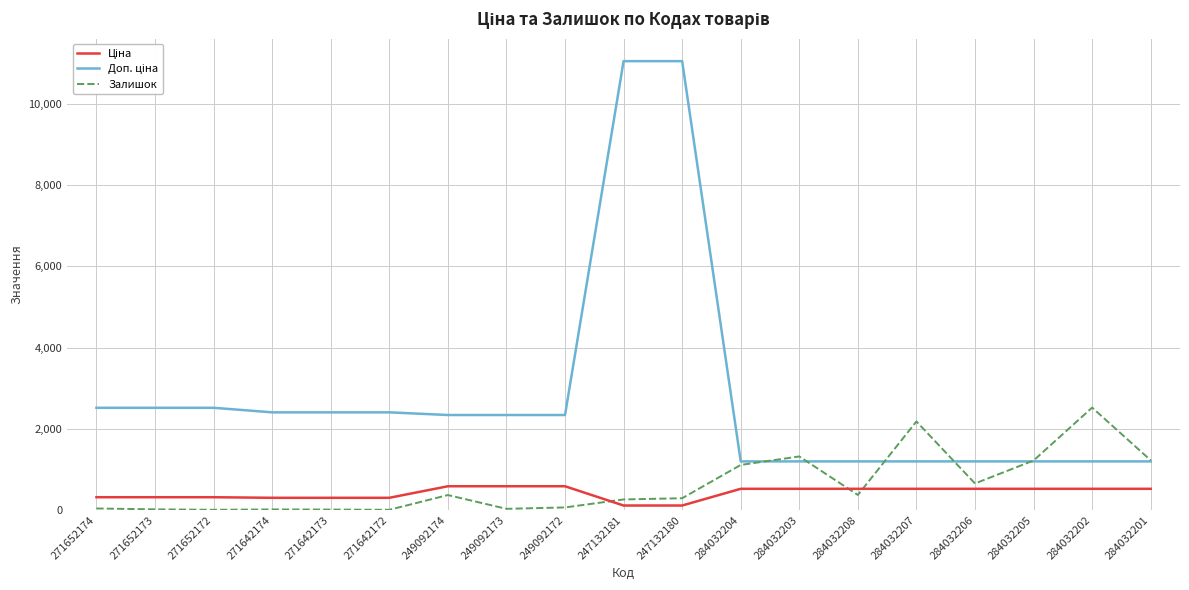

What is the difference between the highest and lowest values at 284032202?

1999.8